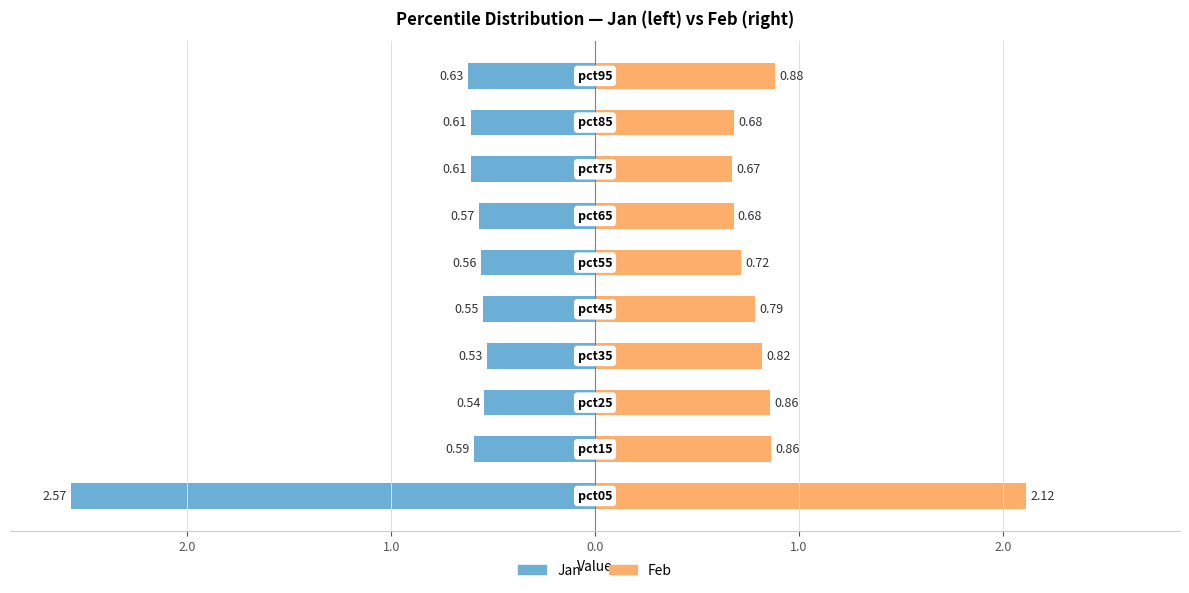

Which series has the largest range (max minus min)?

Jan (left)